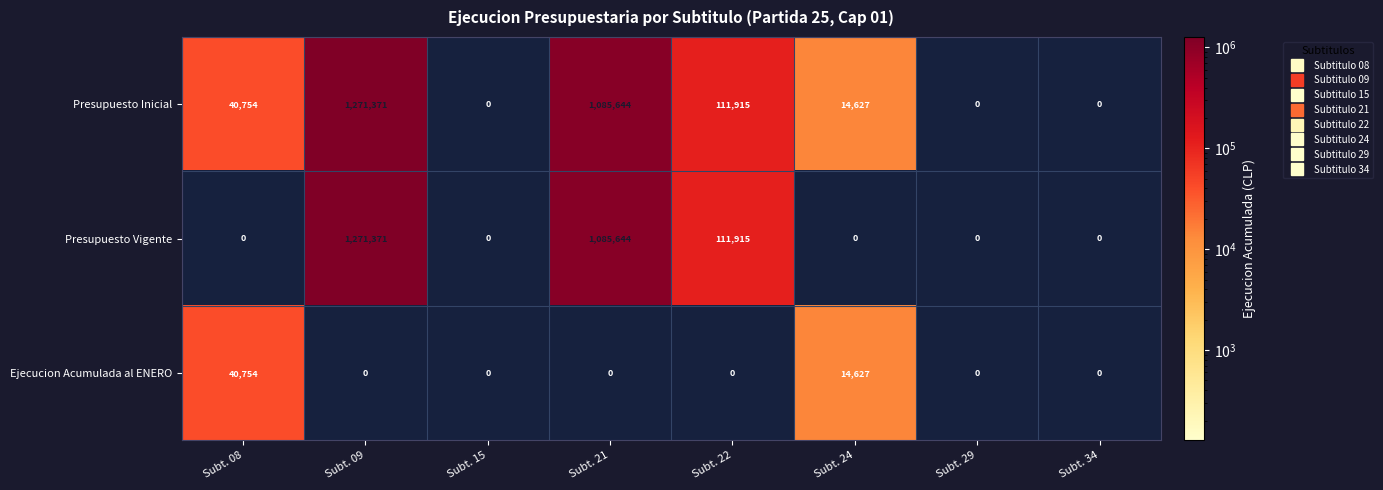

Which series has the largest total across all categories?

Presupuesto Inicial